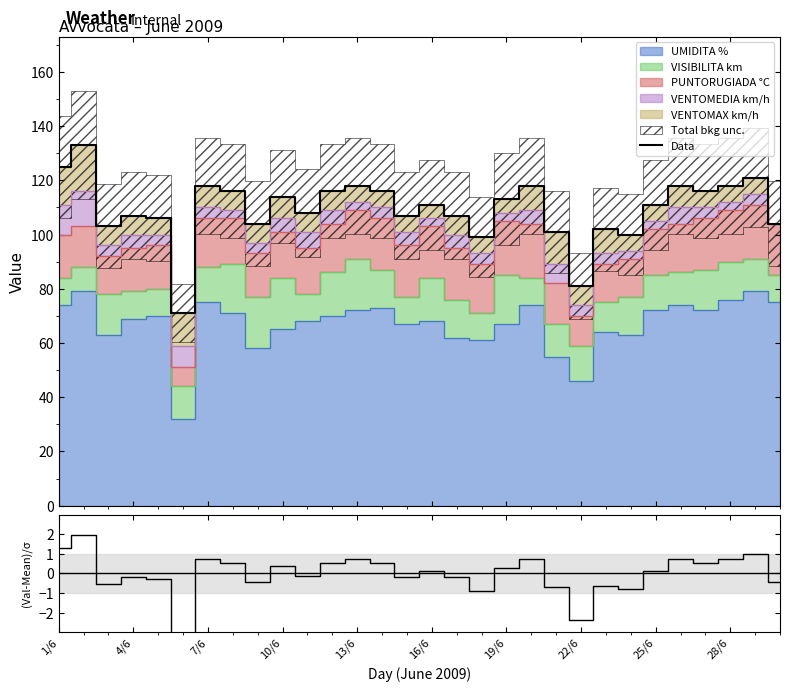

Does the chart have visible grid lines?

No